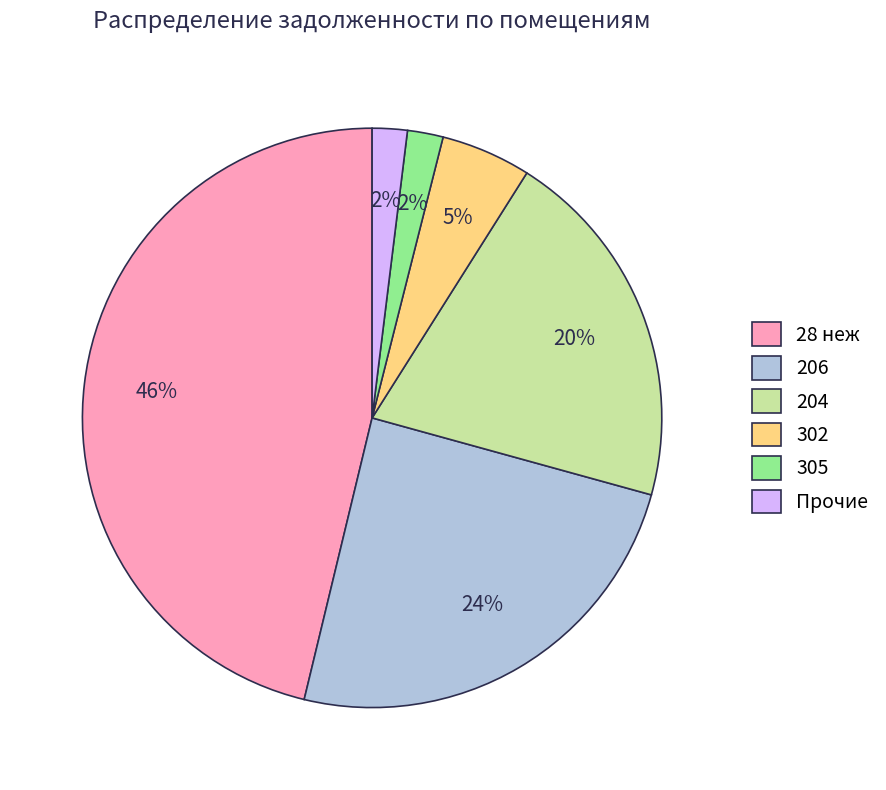

Is there a majority slice in this chart?

No